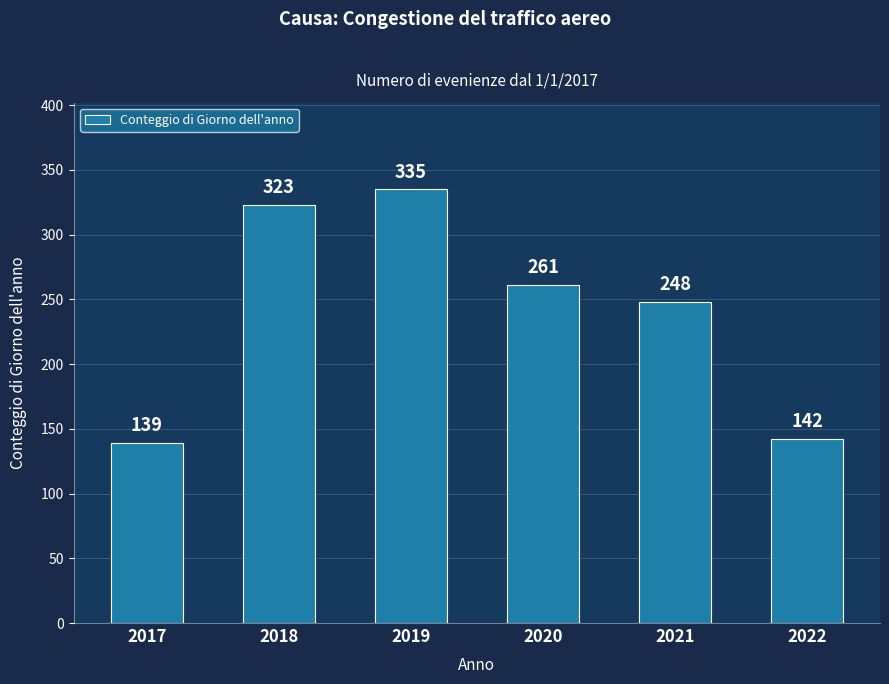

Reading left to right, what are all the values shown in this chart?

2017=139	2018=323	2019=335	2020=261	2021=248	2022=142